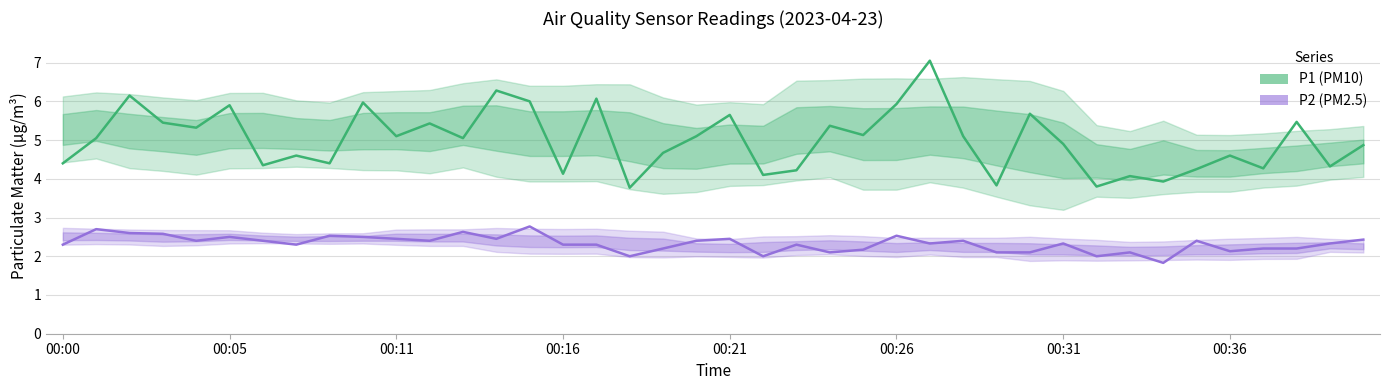

What is the difference between the maximum and minimum values in the P1 (PM10) series?

3.3